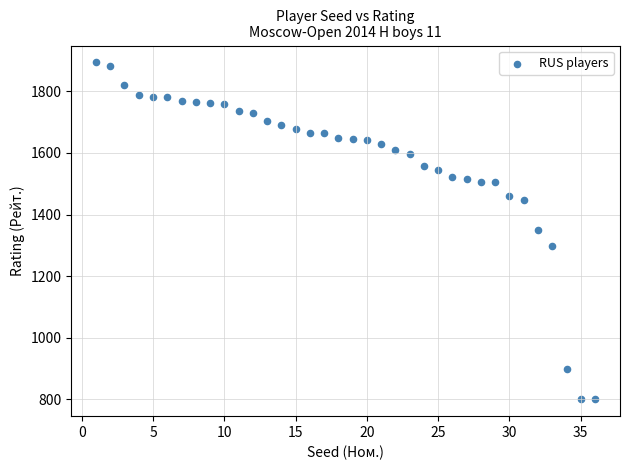

What is the range of Y values (max minus min)?

1094